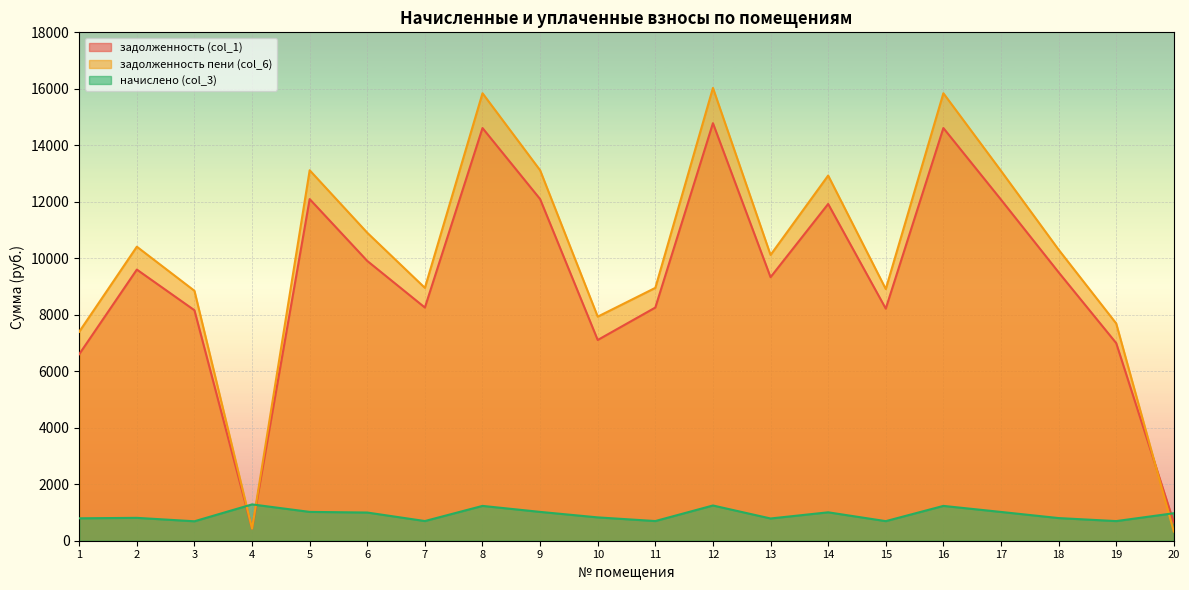

How many values in the задолженность (col_1) series are below 9504?

10